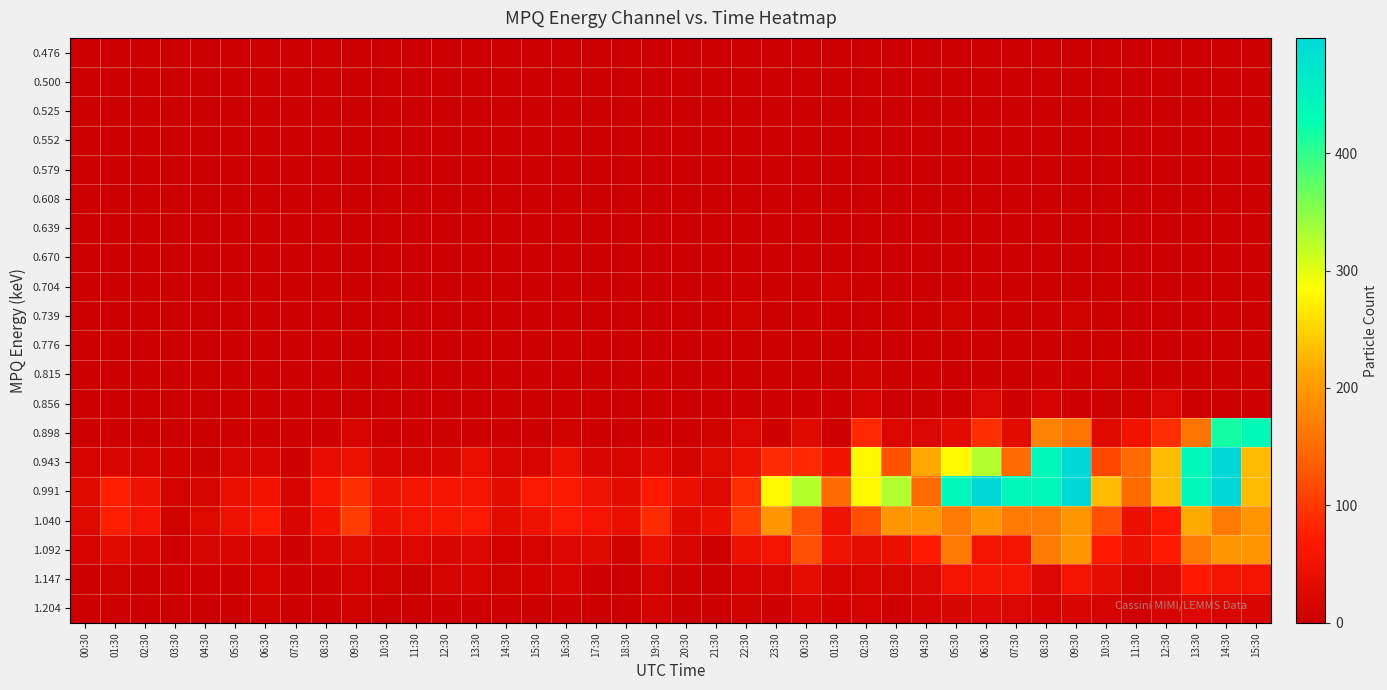

Count the number of data series in this chart.

20